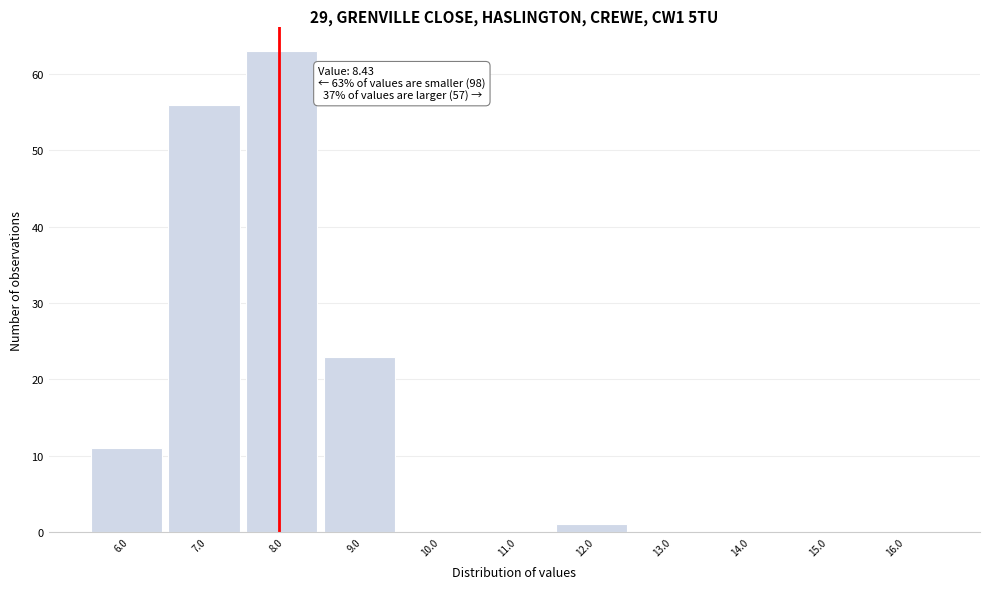

Reading left to right, what are all the values shown in this chart?

6.0=11	7.0=56	8.0=63	9.0=23	10.0=0	11.0=0	12.0=1	13.0=0	14.0=0	15.0=0	16.0=0